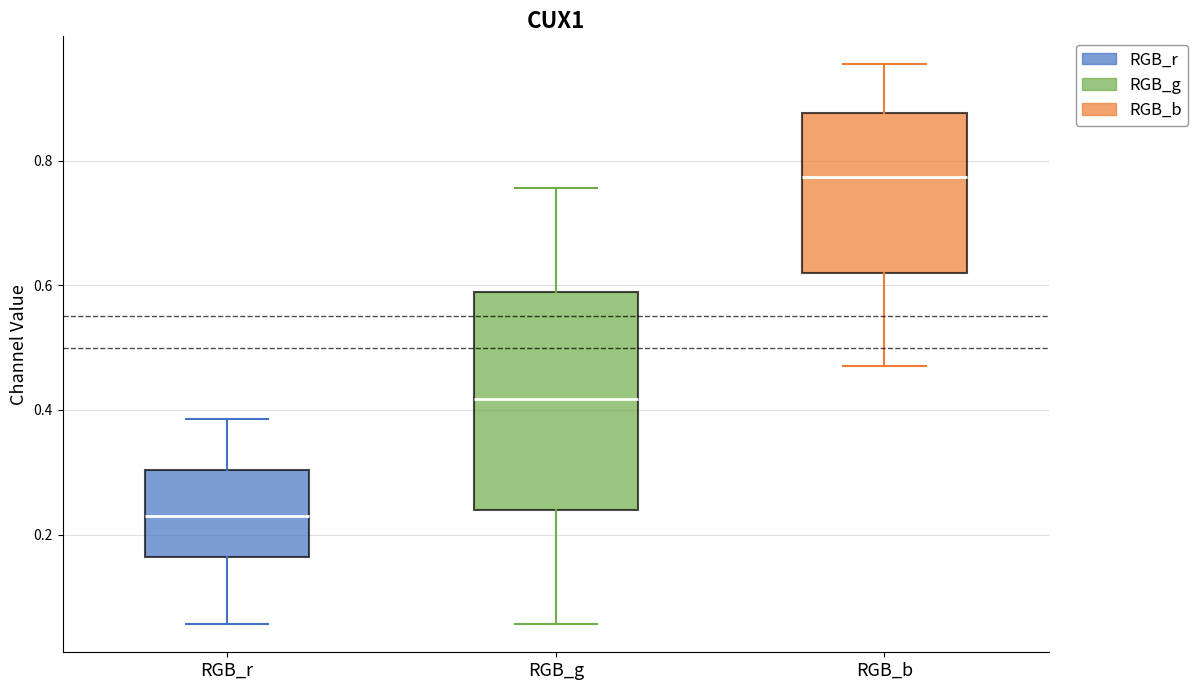

Which box has the lowest median line?

RGB_r